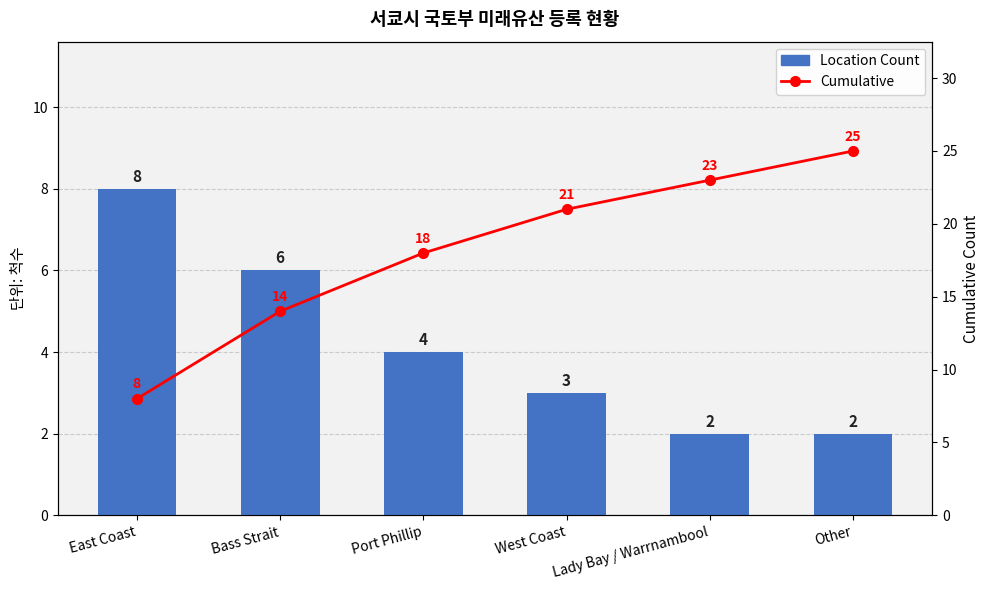

How many data points does each series have?

6